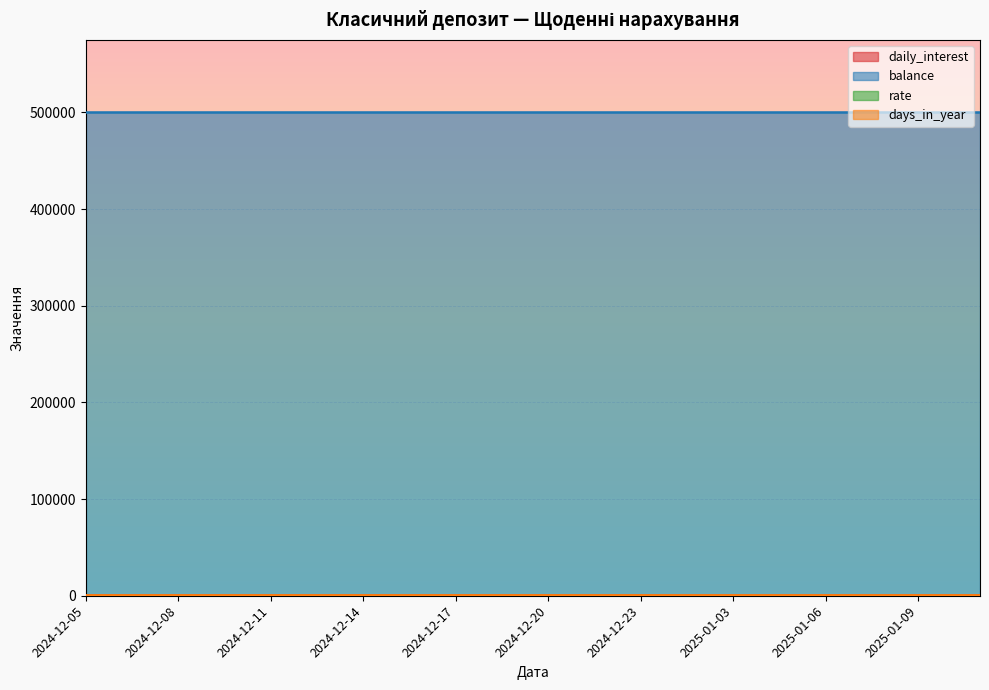

What is the approximate value of daily_interest at 2025-01-10?

219.2